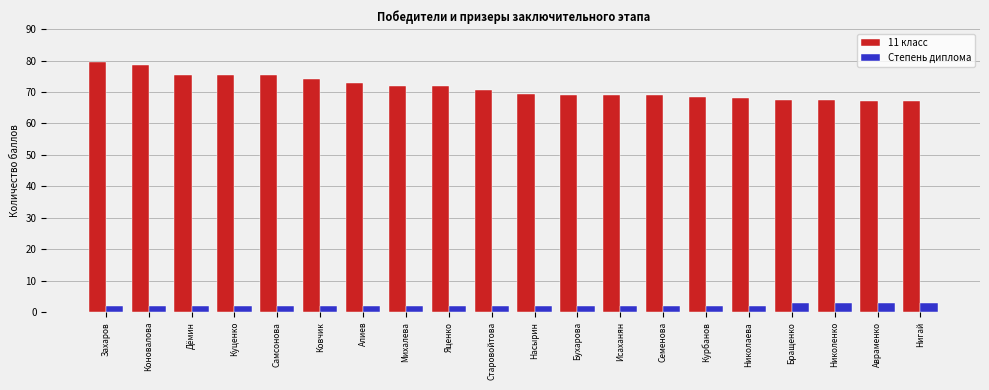

Are the bars grouped side by side (vs. stacked)?

Yes